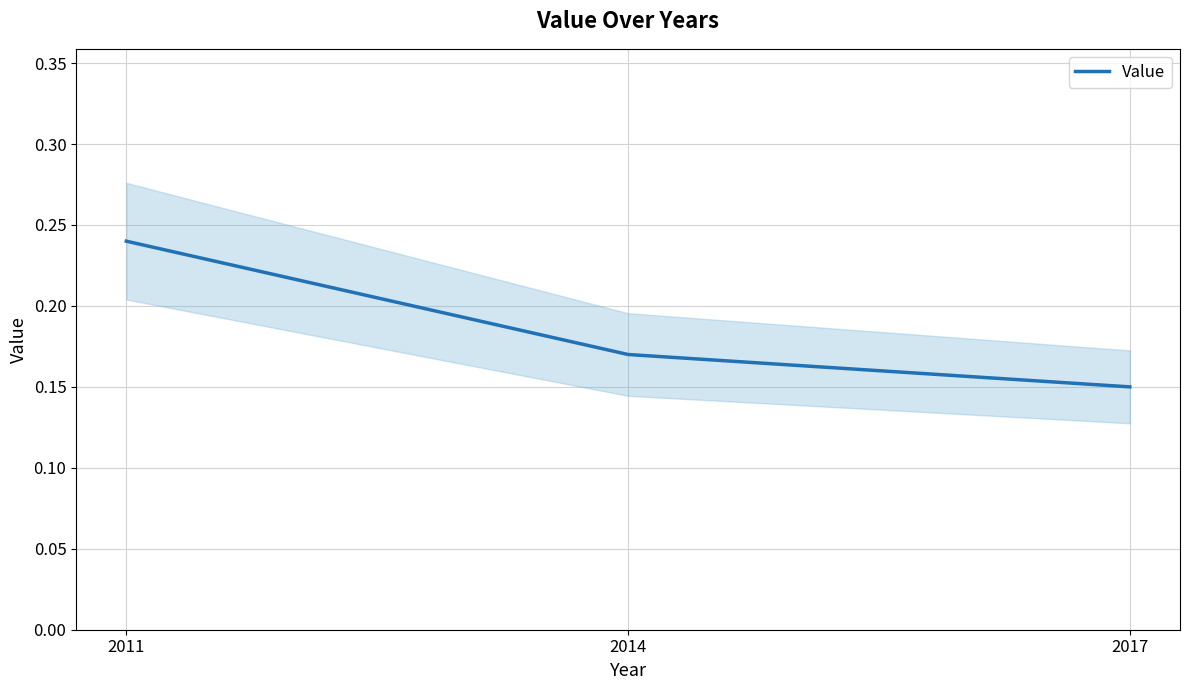

What is the difference between the maximum and minimum values?

0.1